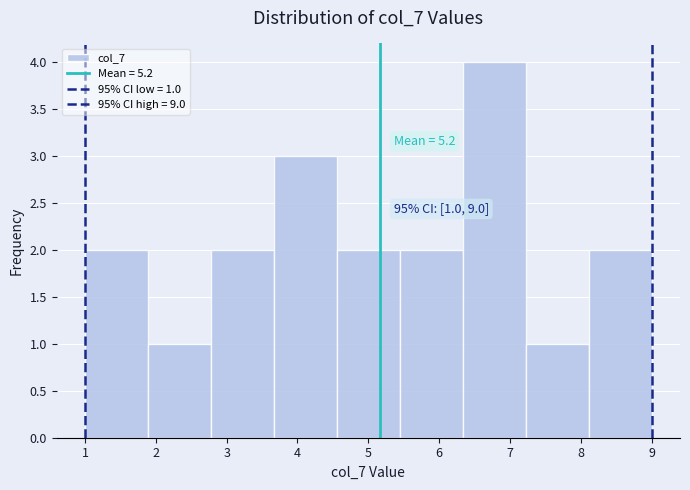

Over which range of the x-axis is the bar tallest?

6.3 to 7.2